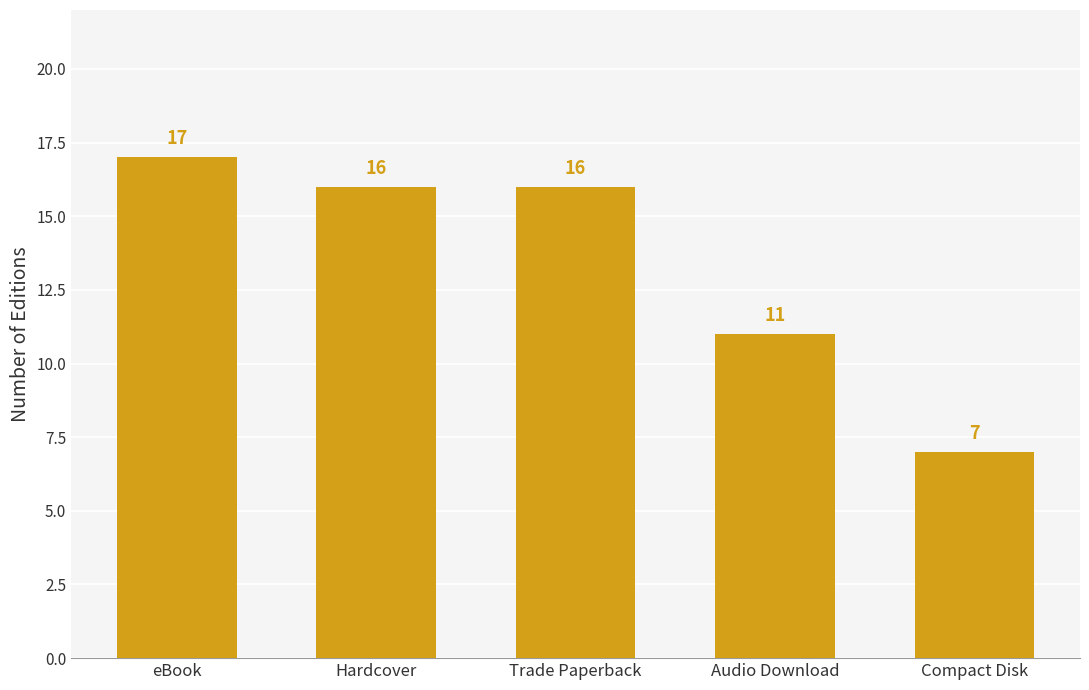

What is the difference between the second highest and minimum values?

9